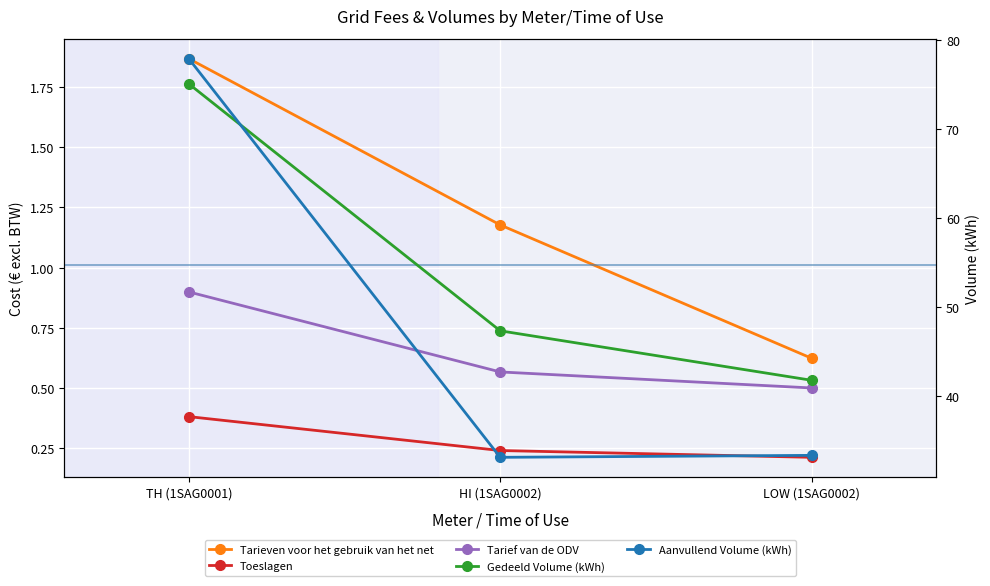

List the series in order of their peak value, lowest first.

Toeslagen, Tarief van de ODV, Tarieven voor het gebruik van het net, Gedeeld Volume (kWh), Aanvullend Volume (kWh)